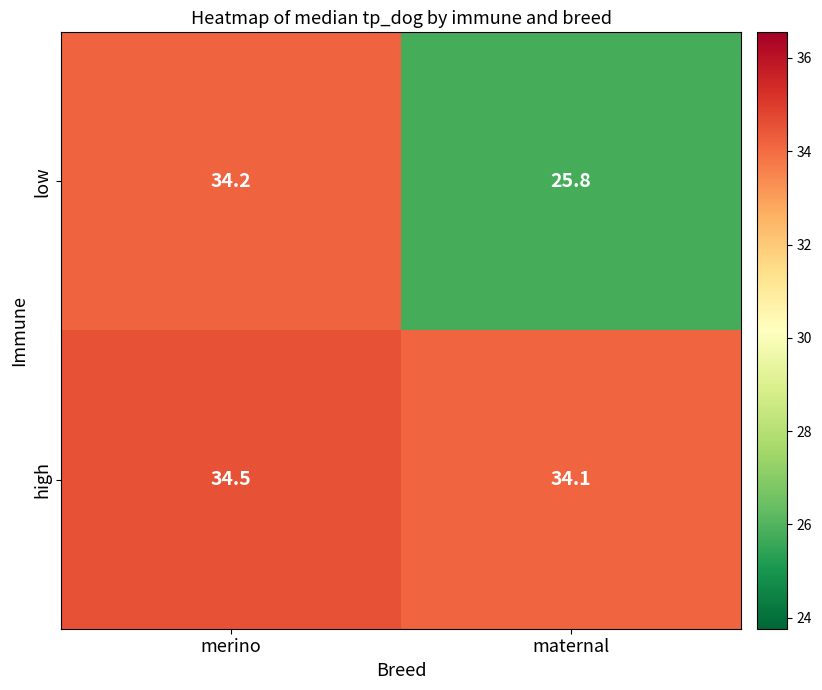

The low series shows 25.8 at maternal. True or false?

True